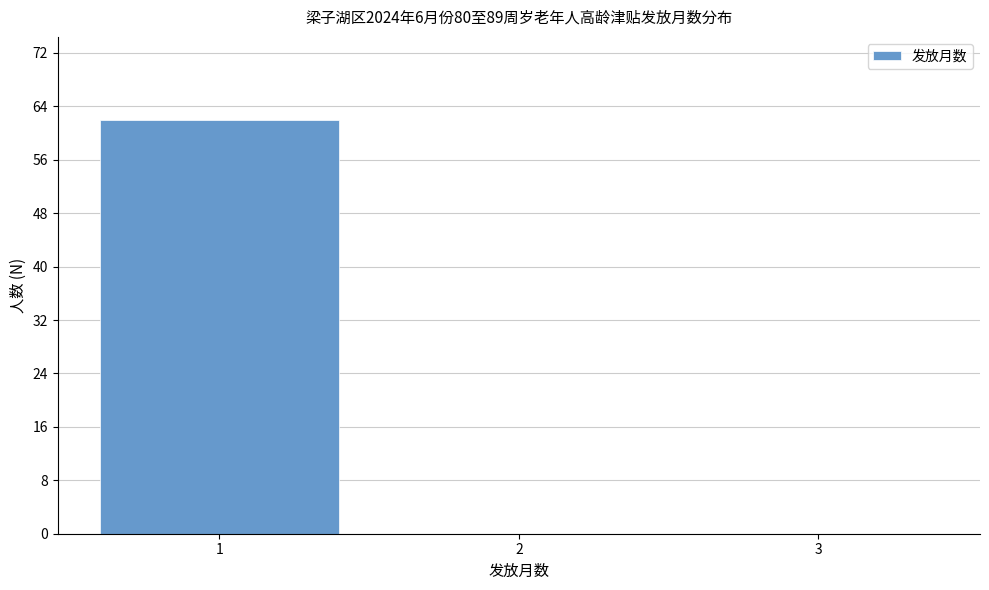

Over which range of the x-axis is the bar tallest?

0.5 to 1.5